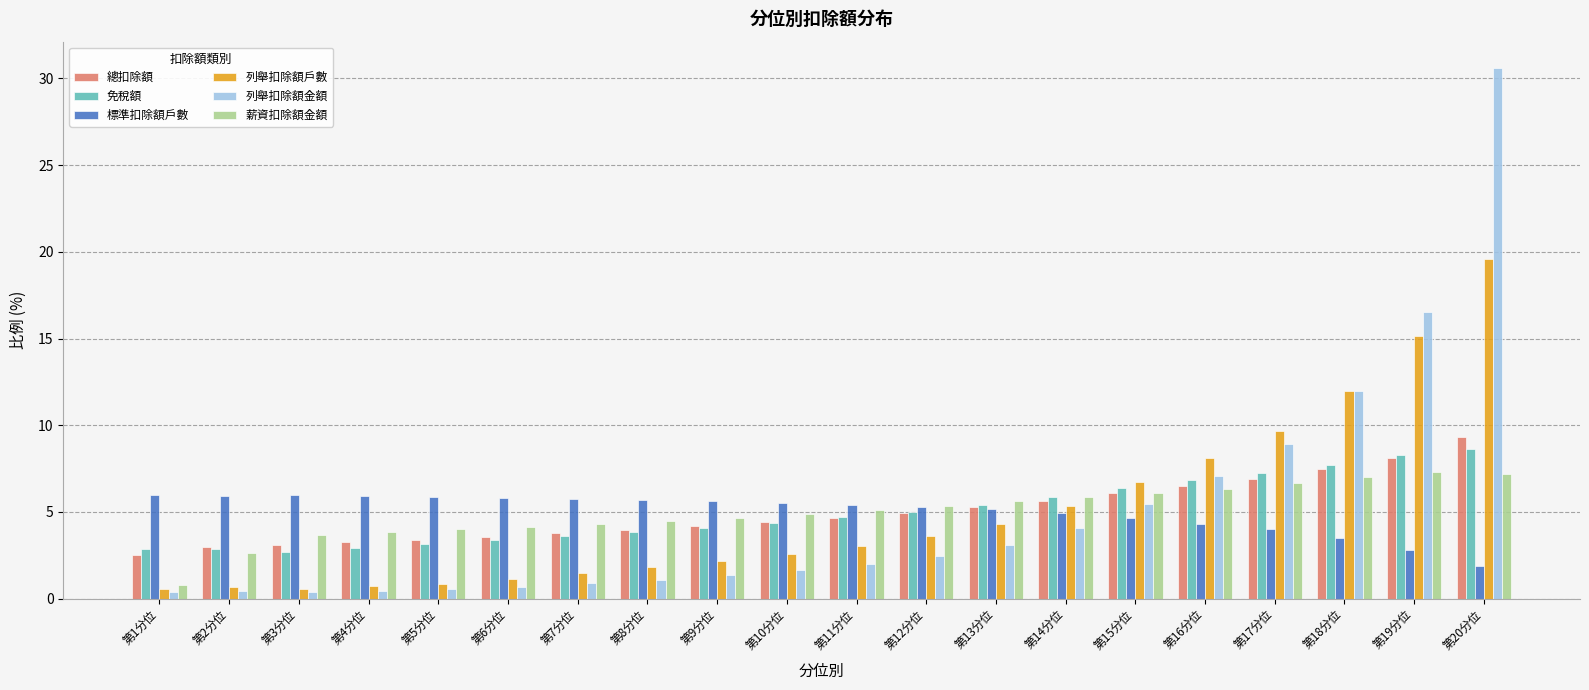

What is the difference between the maximum and minimum values in the 總扣除額 series?

6.8